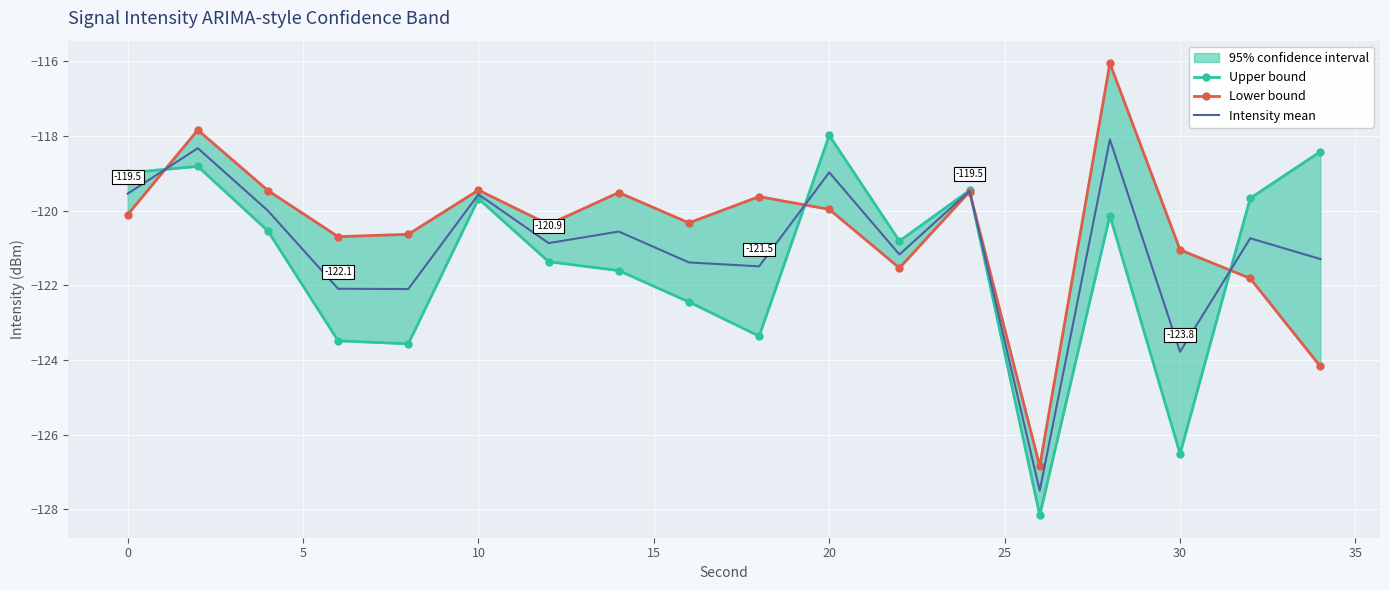

What is the minimum value for Intensity mean?

-127.5